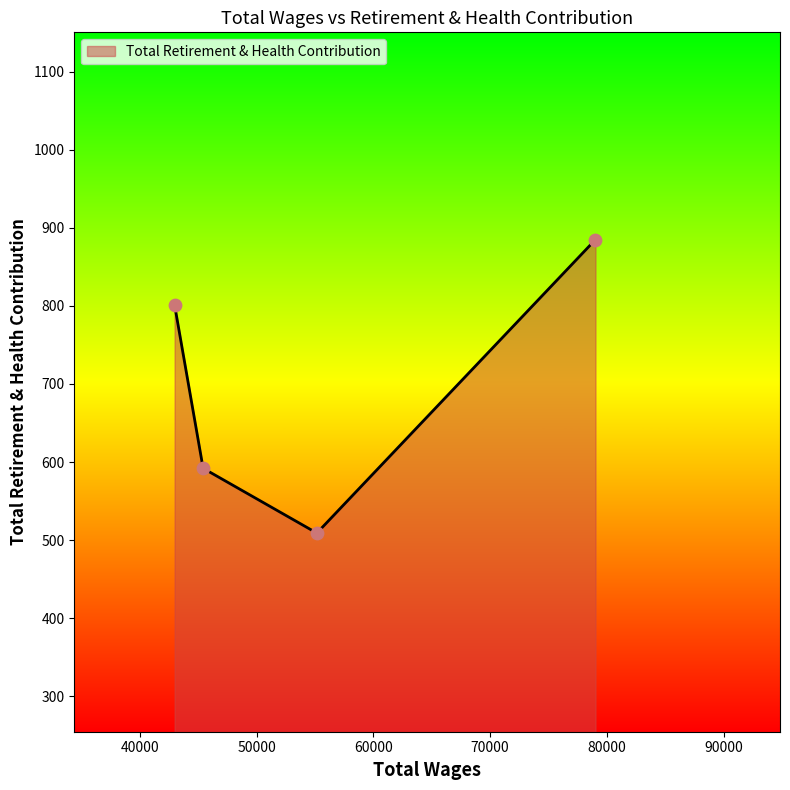

What is the sum of all values?

2787